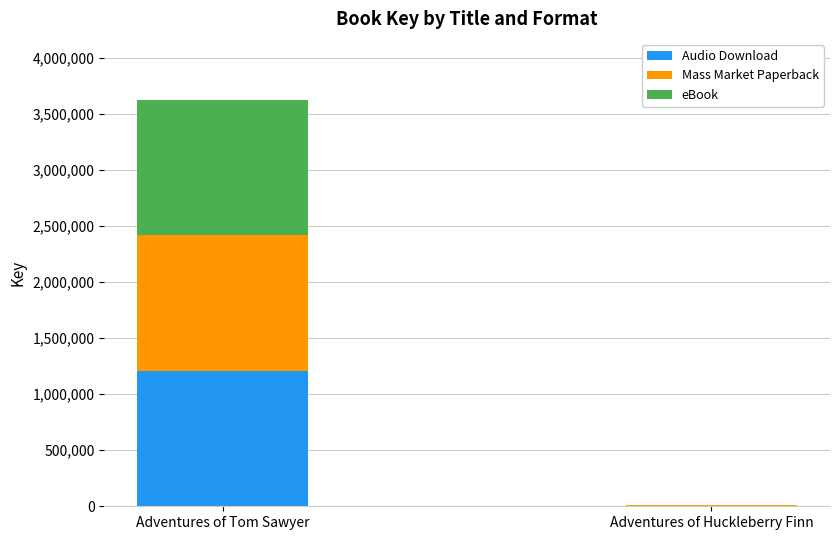

Does the chart contain stacked bars?

Yes